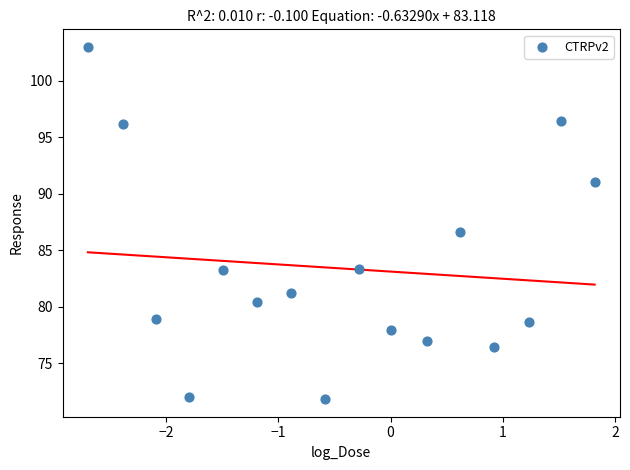

What Y value in the scatter plot is closest to 87?

86.6